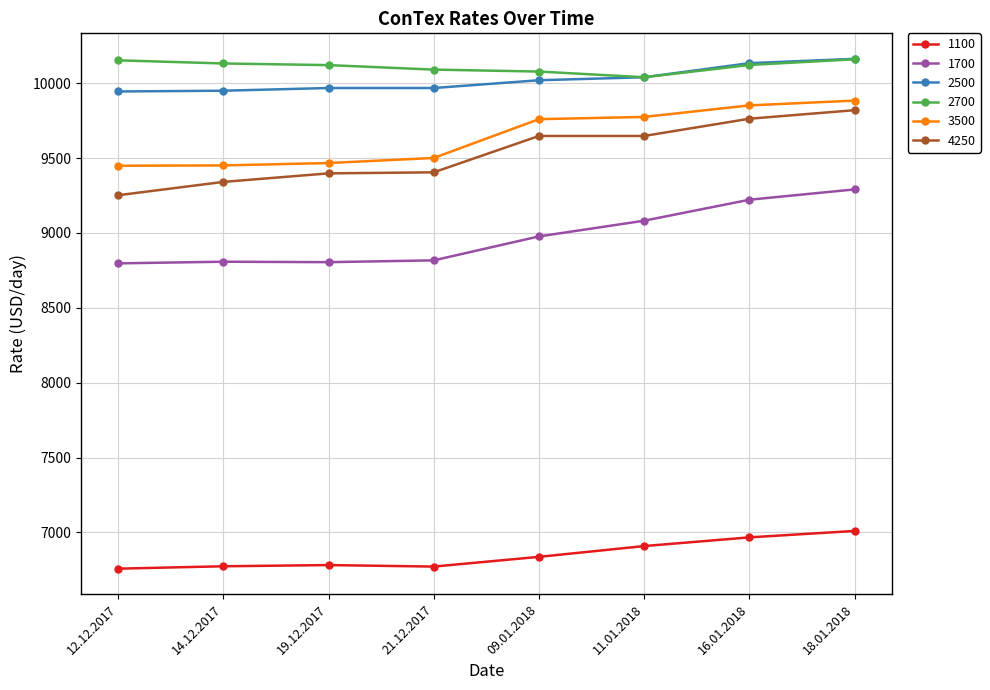

Is it true that 2500 equals 9968 at 21.12.2017?

True